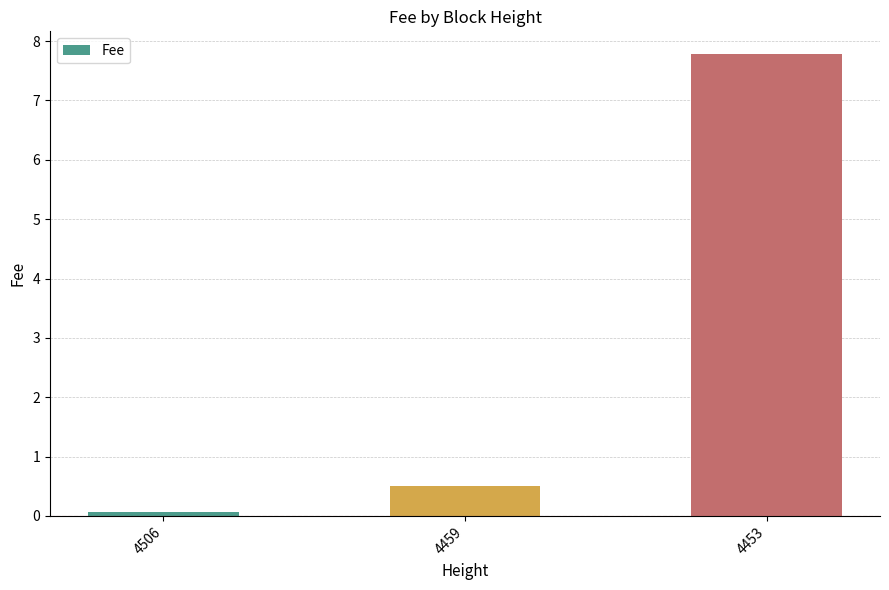

Between 4459 and 4506, which is larger?

4459